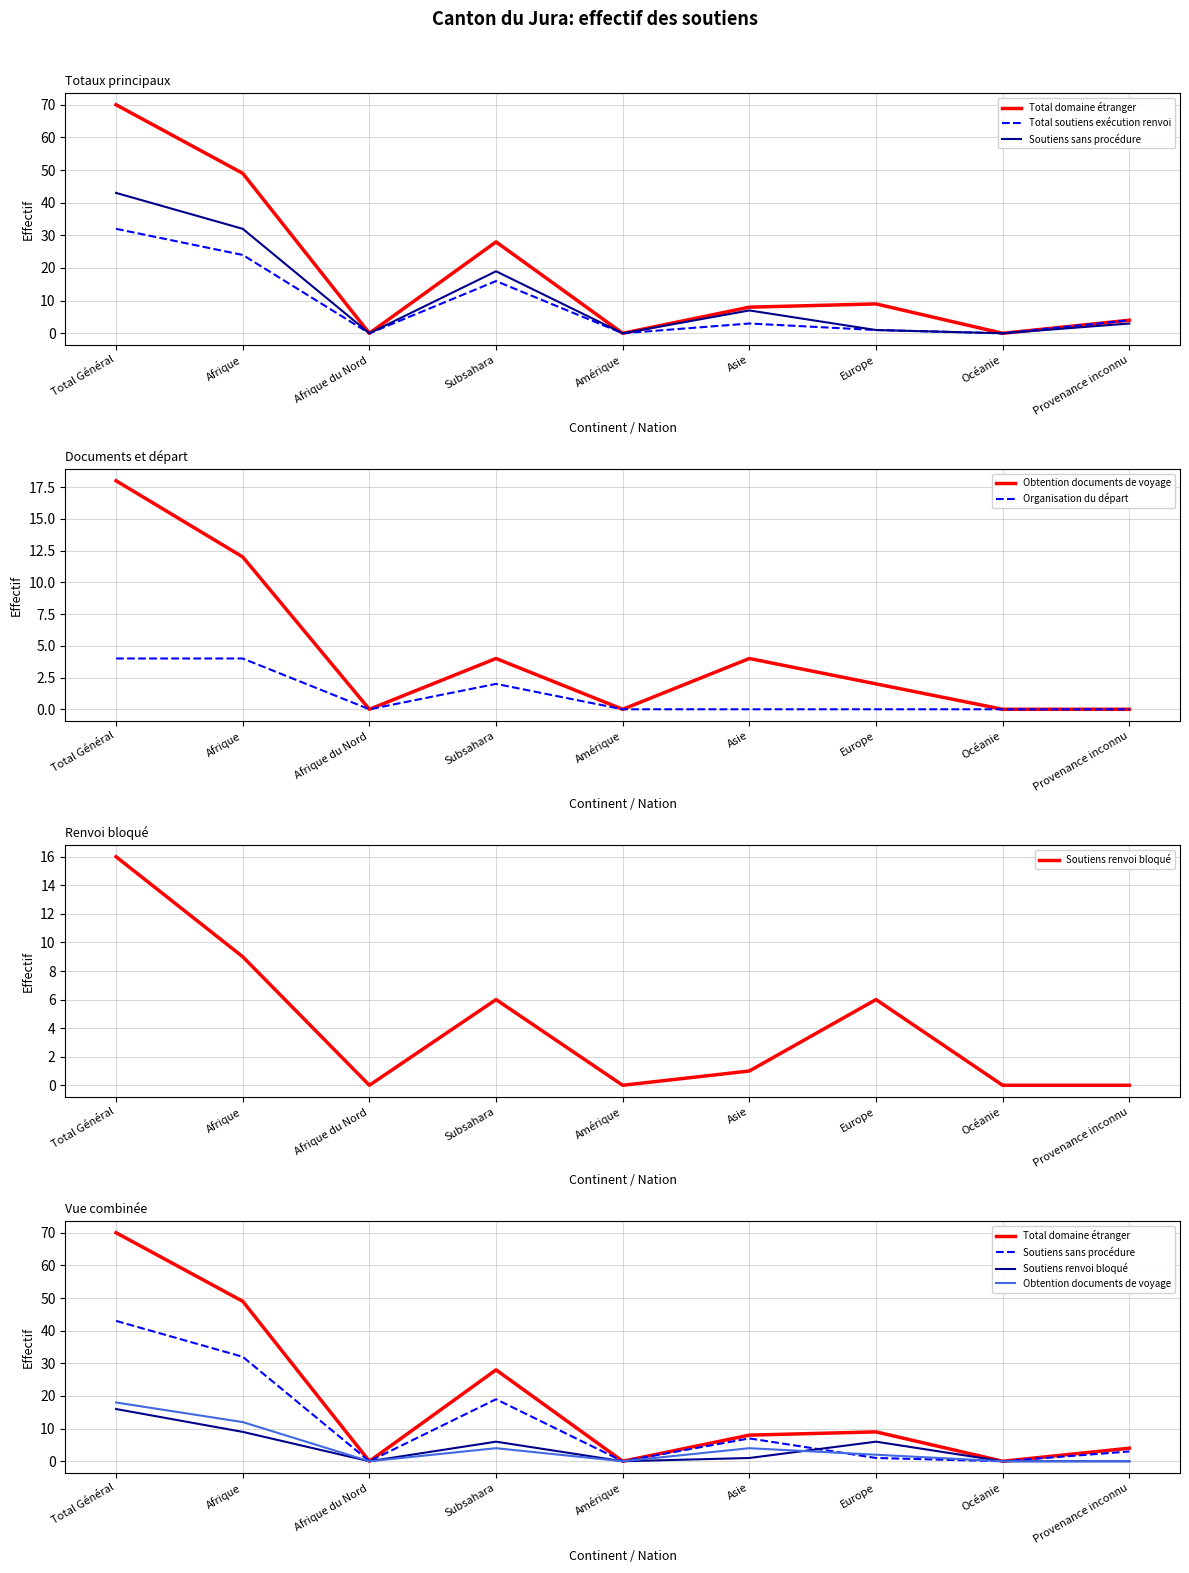

Where do Obtention documents de voyage and Soutiens sans procédure first cross each other?

Asie and Europe